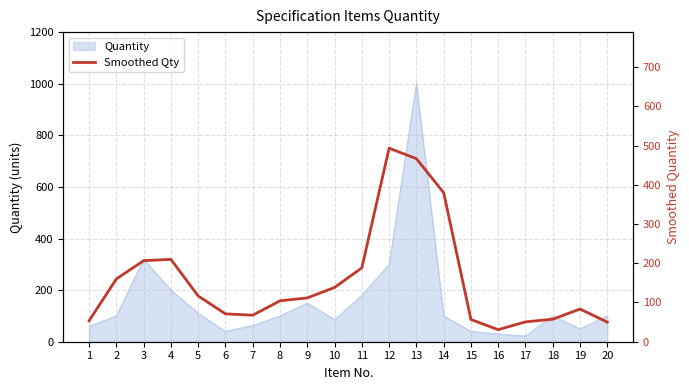

Reading right to left, list all the values displayed in this chart.

50.0	83.3	57.3	50.7	30.7	56.7	380.0	466.7	493.3	188.3	138.3	111.7	104.3	67.7	71.0	116.7	210.0	206.7	160.0	53.3